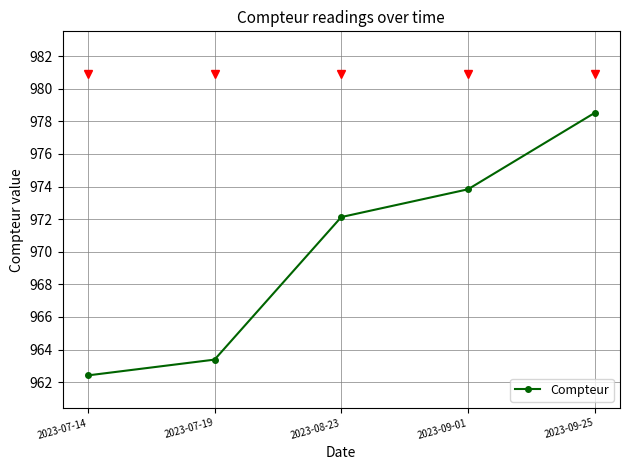

Does the chart have visible grid lines?

Yes